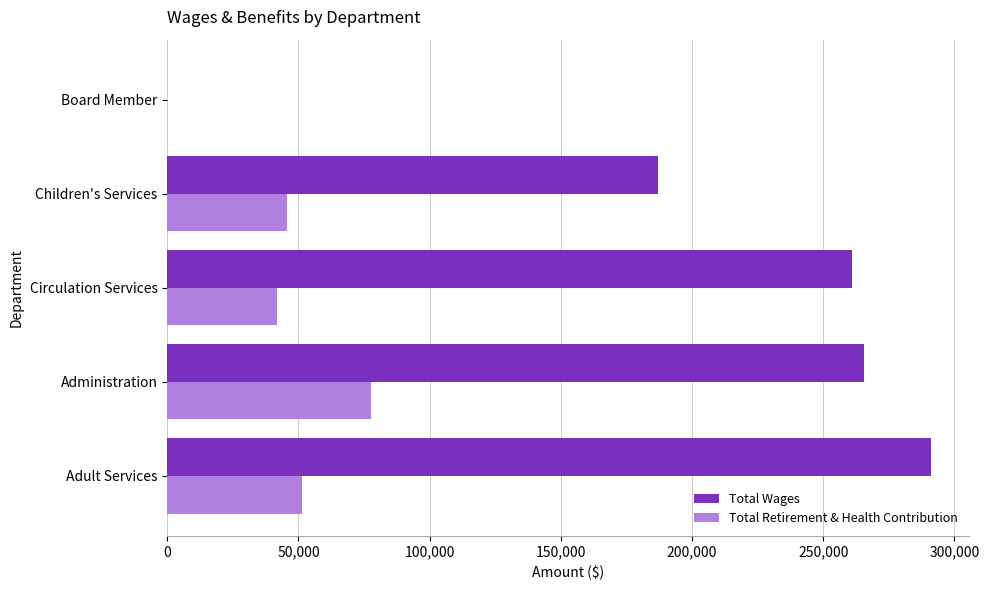

Which category has the highest value in the Total Retirement & Health Contribution series?

Administration